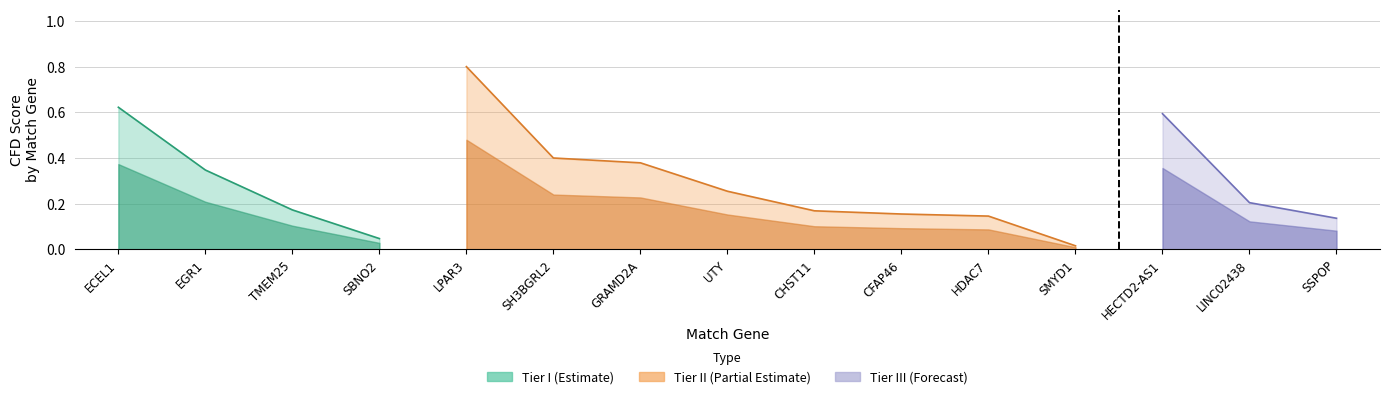

Between CFAP46 and LINC02438, which is larger?

LINC02438